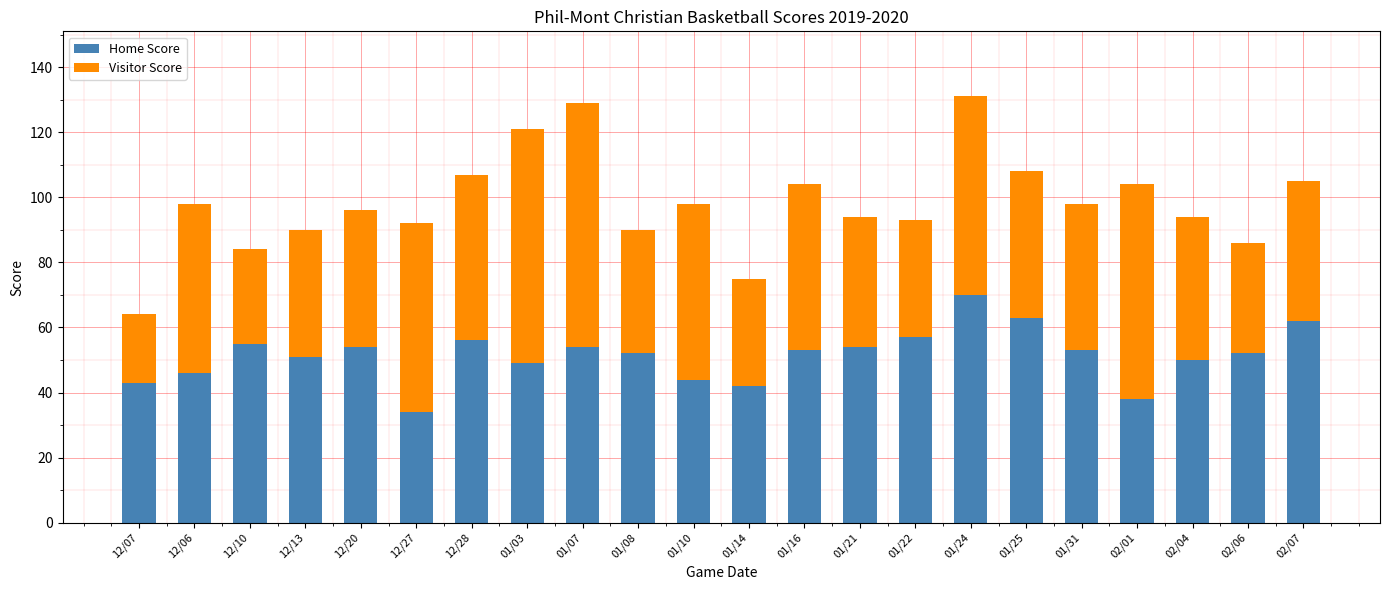

What is the minimum value for Home Score?

34